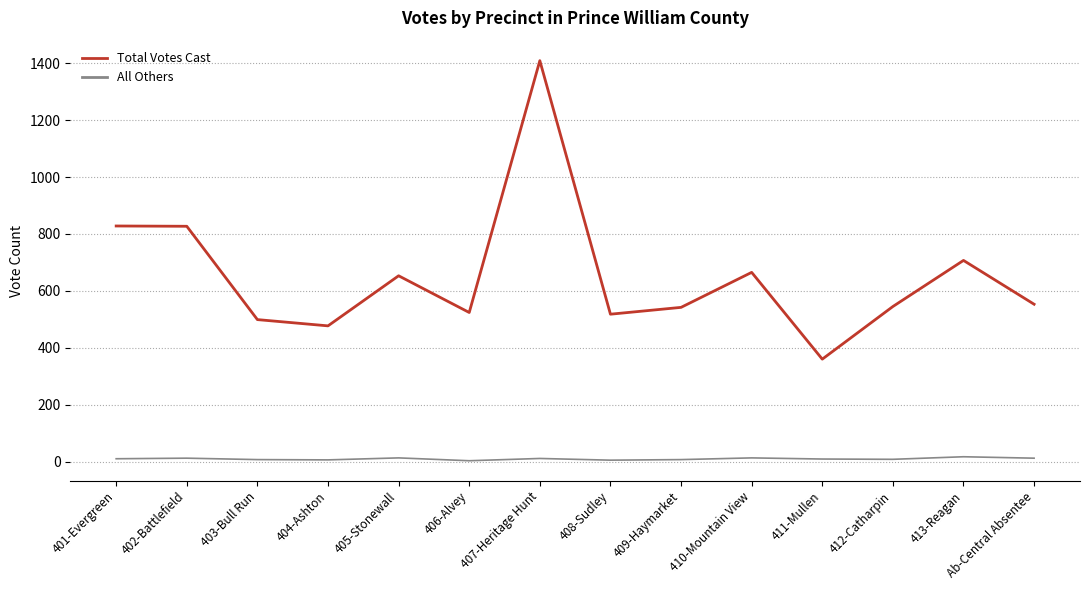

Is it true that Total Votes Cast equals 545 at 412-Catharpin?

True